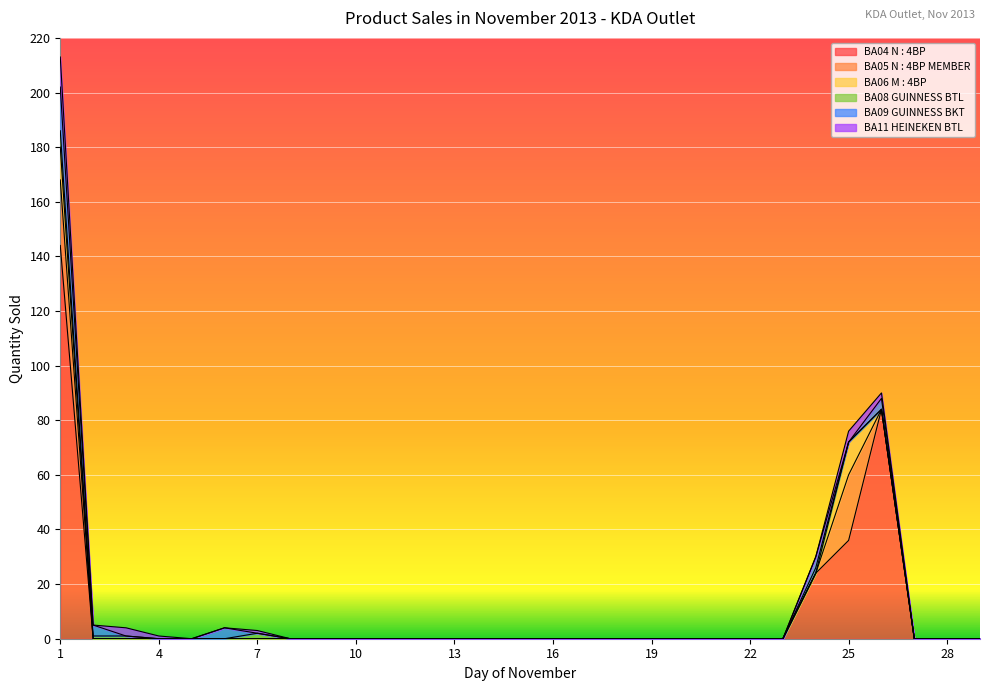

List the series in order of their peak value, lowest first.

BA08 GUINNESS BTL, BA11 HEINEKEN BTL, BA06 M : 4BP, BA09 GUINNESS BKT, BA05 N : 4BP MEMBER, BA04 N : 4BP